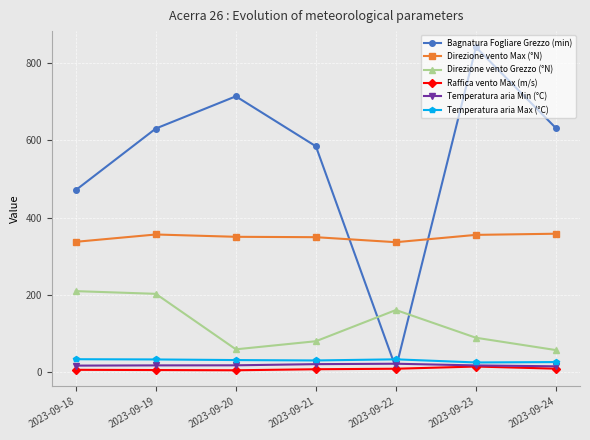

What is the sum of all Direzione vento Grezzo (°N) values?

852.0